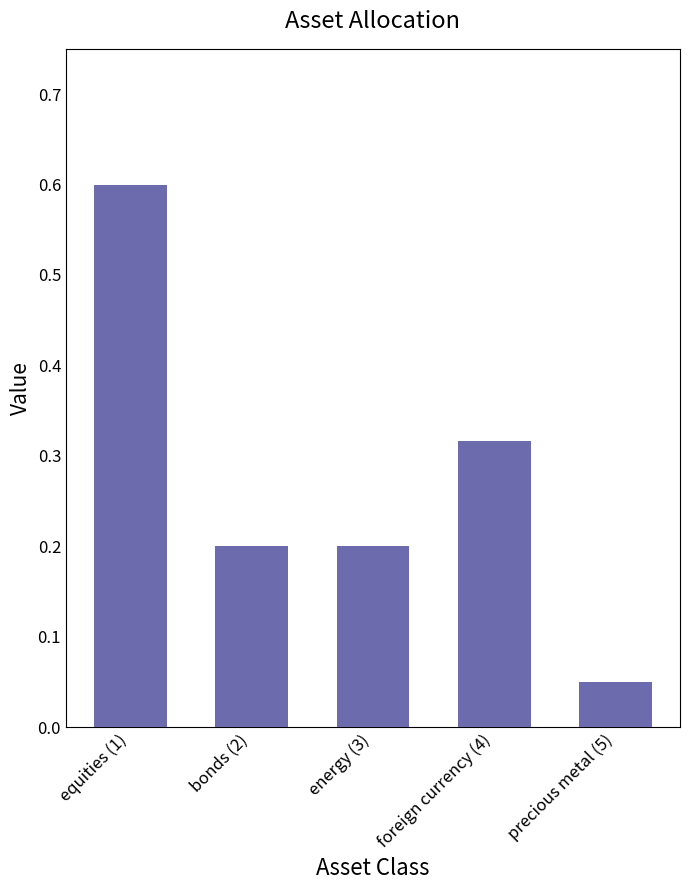

At which category does the chart reach its minimum across all series?

precious metal (5)